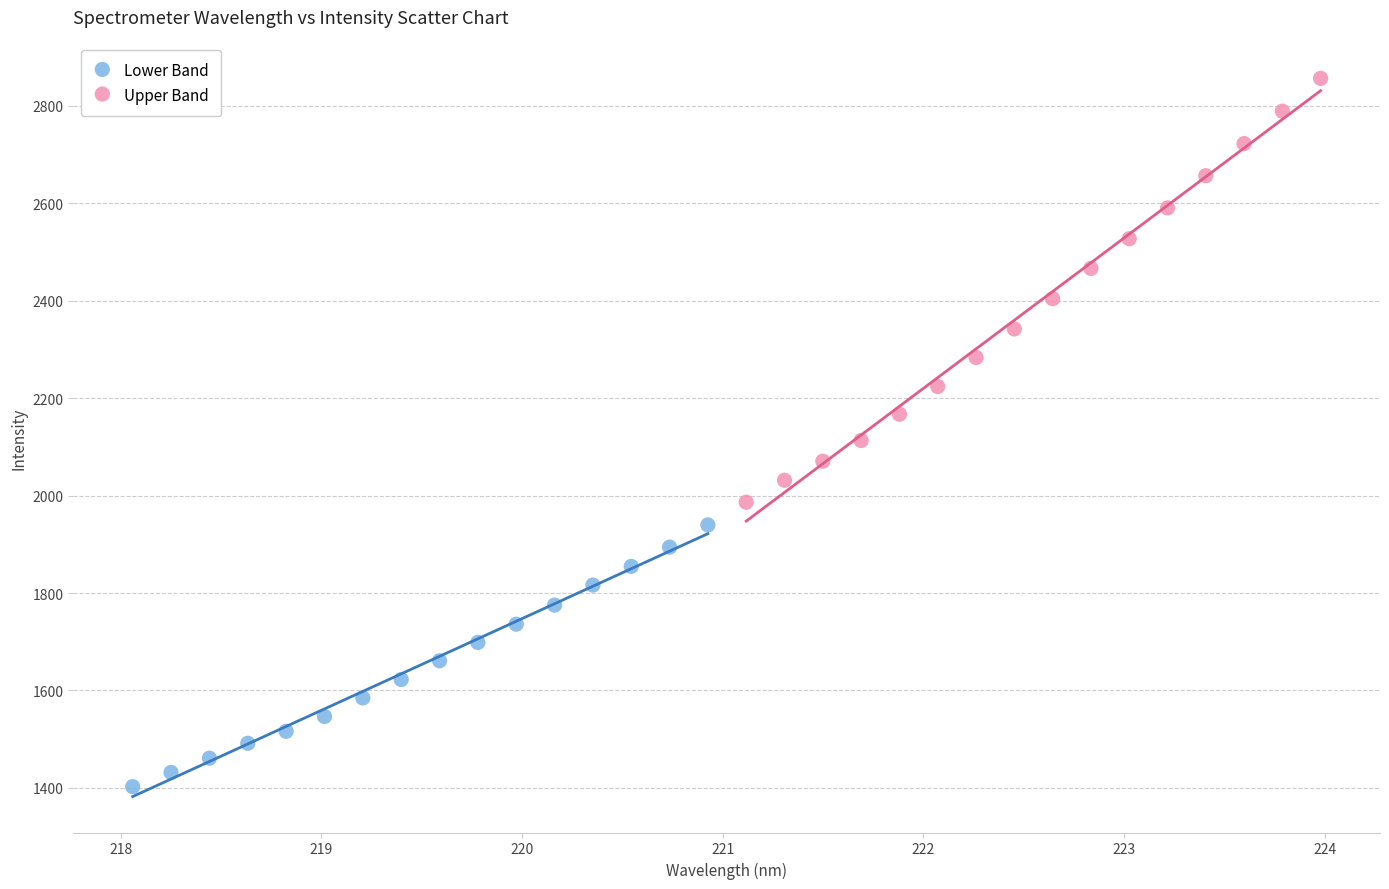

Which series has the widest spread of Y values?

Upper Band